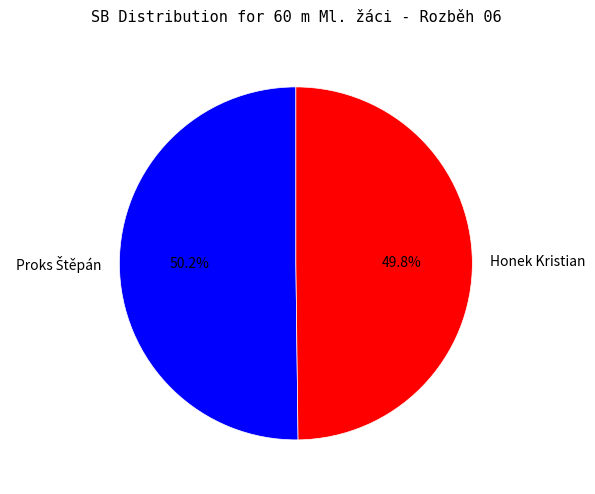

Is it true that Honek Kristian is 45% of the pie?

False